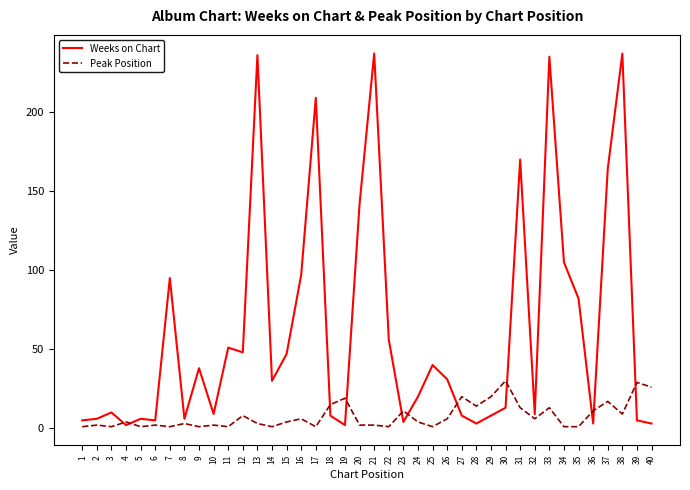

True or false: Weeks on Chart has a value of 5 at 1.

True